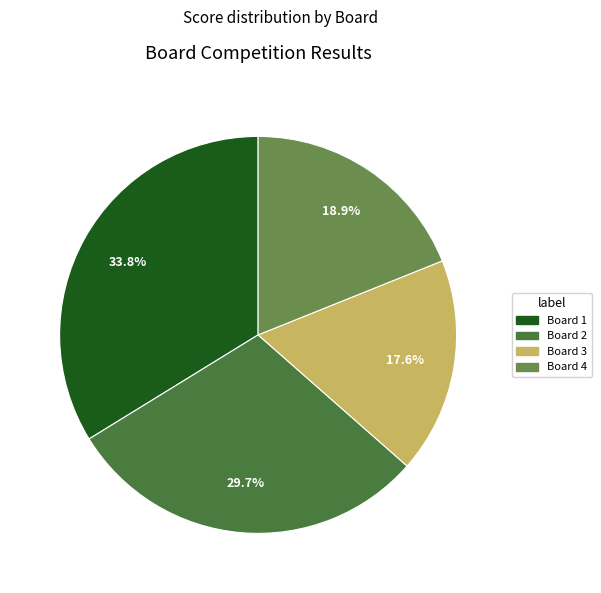

Which slice is the largest?

Board 1